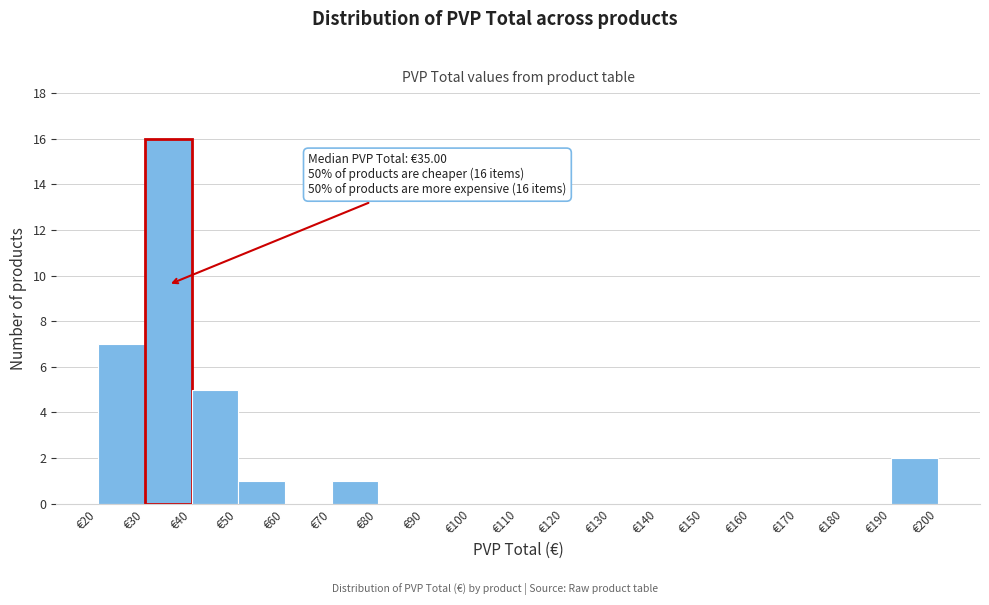

Which range on the x-axis has the tallest bar?

30 to 40